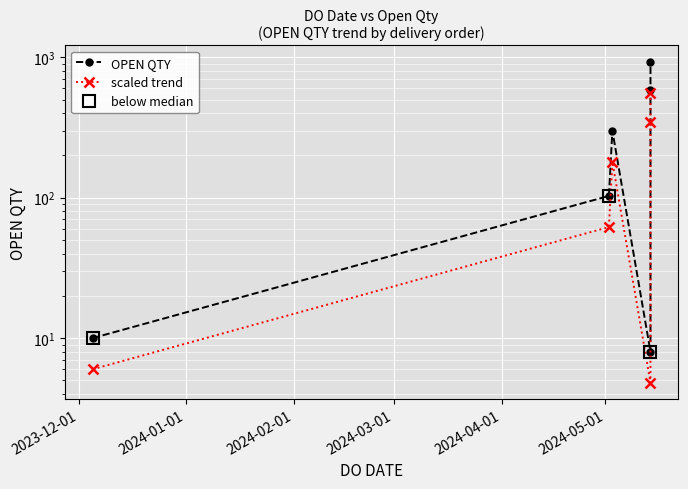

What is the ratio of the value at 02/05/2024 to the value at 14/05/2024?

12.9